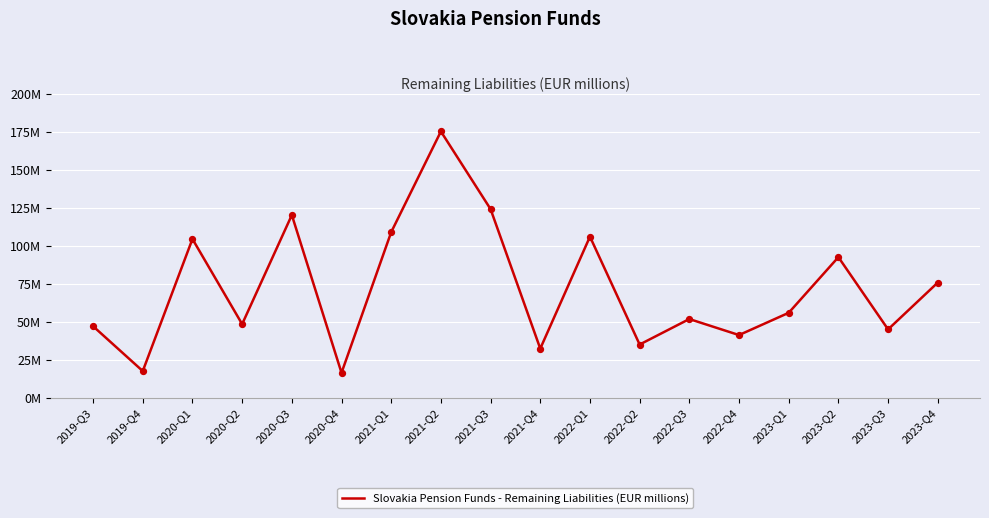

What is the change in value from 2021-Q1 to 2022-Q3?

-57.2